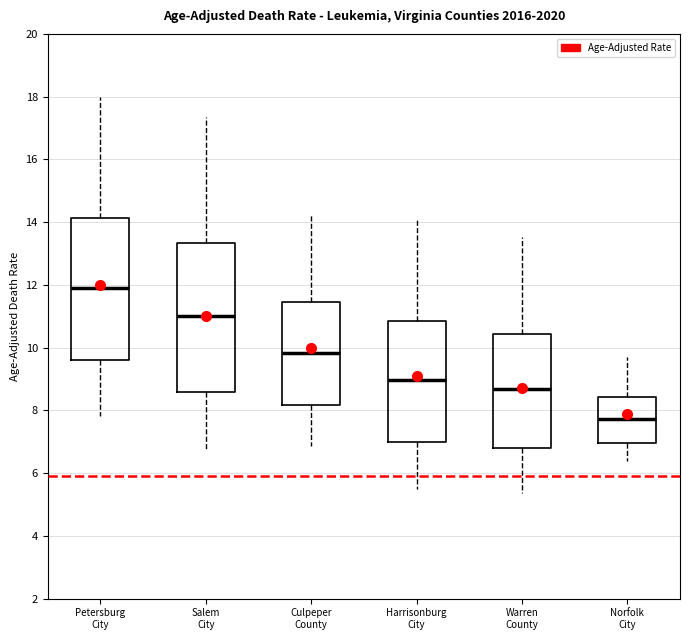

Reading left to right, transcribe this box plot: for each box, give where its median line is, the range the box spans, and where its two whiskers end, as read against the y-axis. The values are not printed on the chart, so give them approximately, as read against the axis.

Petersburg City: median 12.0, box 9.6 to 14.2, whiskers 7.8 to 18.0
Salem City: median 11.0, box 8.6 to 13.4, whiskers 6.8 to 17.4
Culpeper County: median 9.8, box 8.2 to 11.4, whiskers 6.8 to 14.2
Harrisonburg City: median 9.0, box 7.0 to 10.8, whiskers 5.4 to 14.2
Warren County: median 8.6, box 6.8 to 10.4, whiskers 5.4 to 13.6
Norfolk City: median 7.8, box 7.0 to 8.4, whiskers 6.4 to 9.6